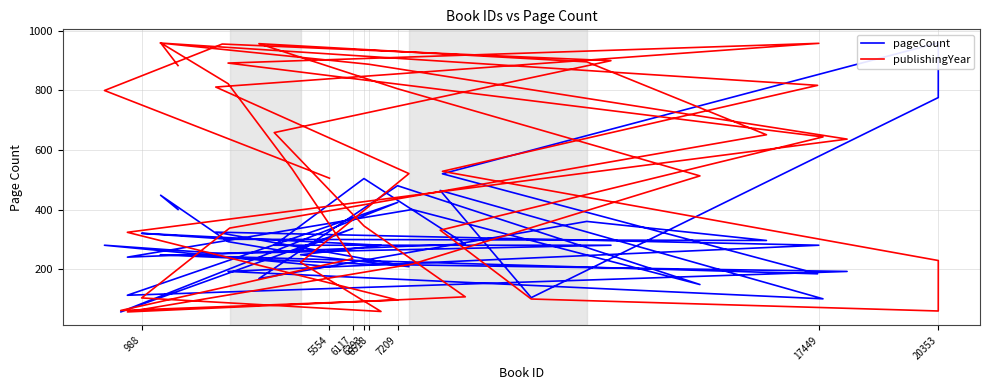

Reading left to right, extract all data points from this chart.

pageCount: 208.0	280.0	252.0	280.0	280.0	504.0	284.0	240.0	400.0	148.0	480.0	168.0	360.0	296.0	300.0	320.0	280.0	248.0	208.0	324.0	280.0	192.0	100.0	464.0	104.0	776.0	960.0	520.0	184.0	248.0	216.0	192.0	112.0	424.0	56.0	336.0	256.0	292.0	448.0	400.0
publishingYear: 505.2	799.8	955.8	899.9	658.4	344.8	106.7	56.0	216.6	512.9	805.6	957.0	896.0	651.1	337.6	103.0	57.5	222.6	520.6	811.4	958.2	891.9	643.8	330.5	99.4	59.1	228.7	528.3	817.0	959.1	887.8	636.5	323.4	95.9	60.9	234.8	535.9	822.6	960.0	883.5